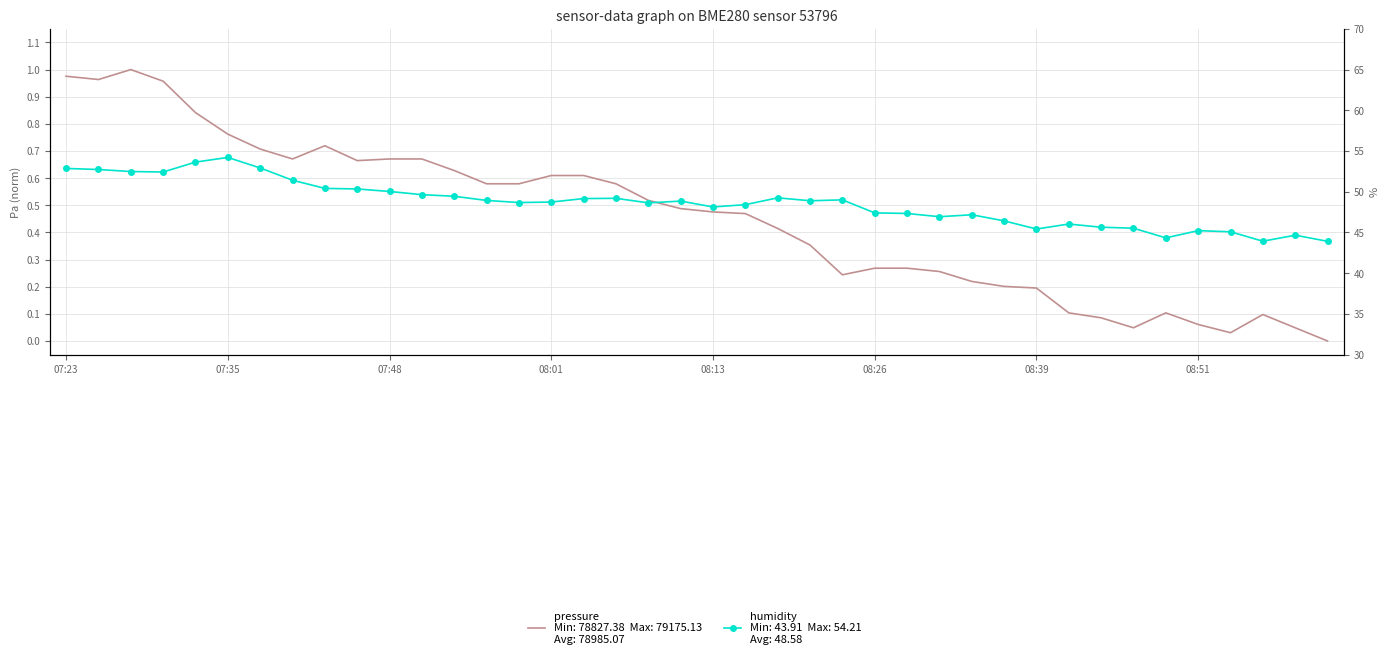

What is the total value across all series at 29?

46.6